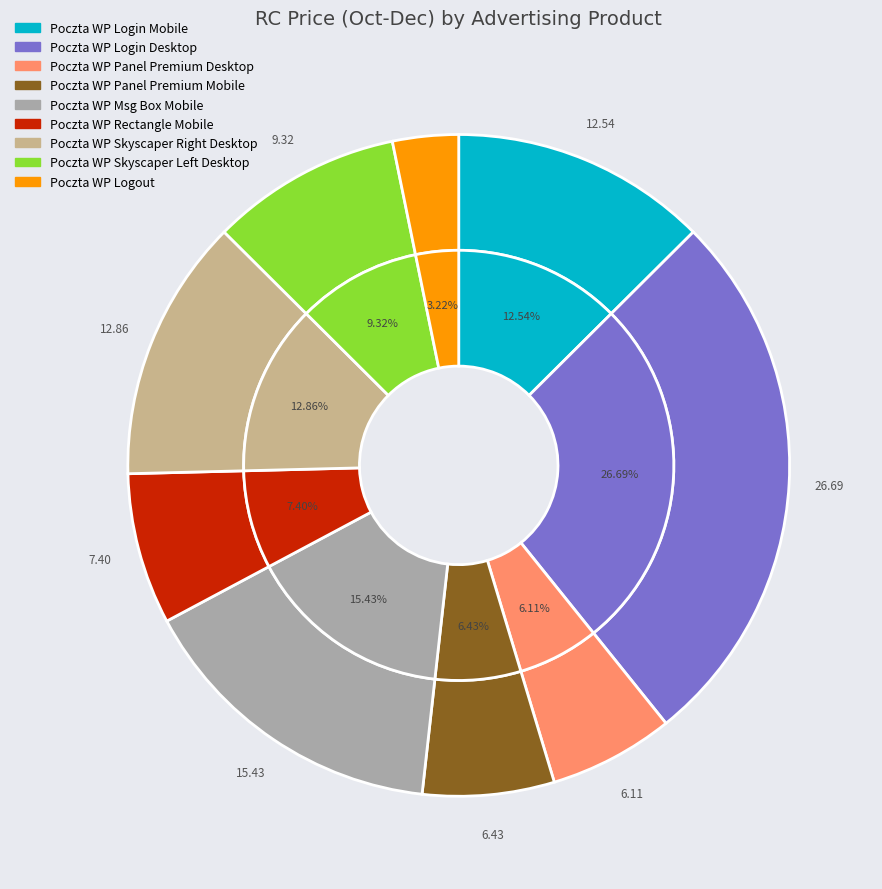

The Poczta WP Rectangle Mobile slice represents 7% of the pie. True or false?

True